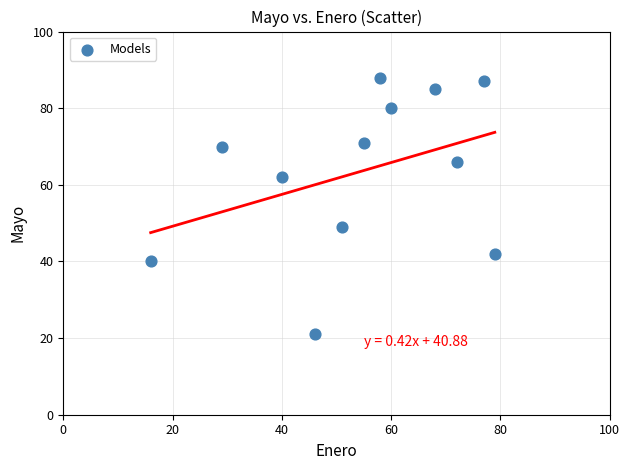

What is the average Y value?

63